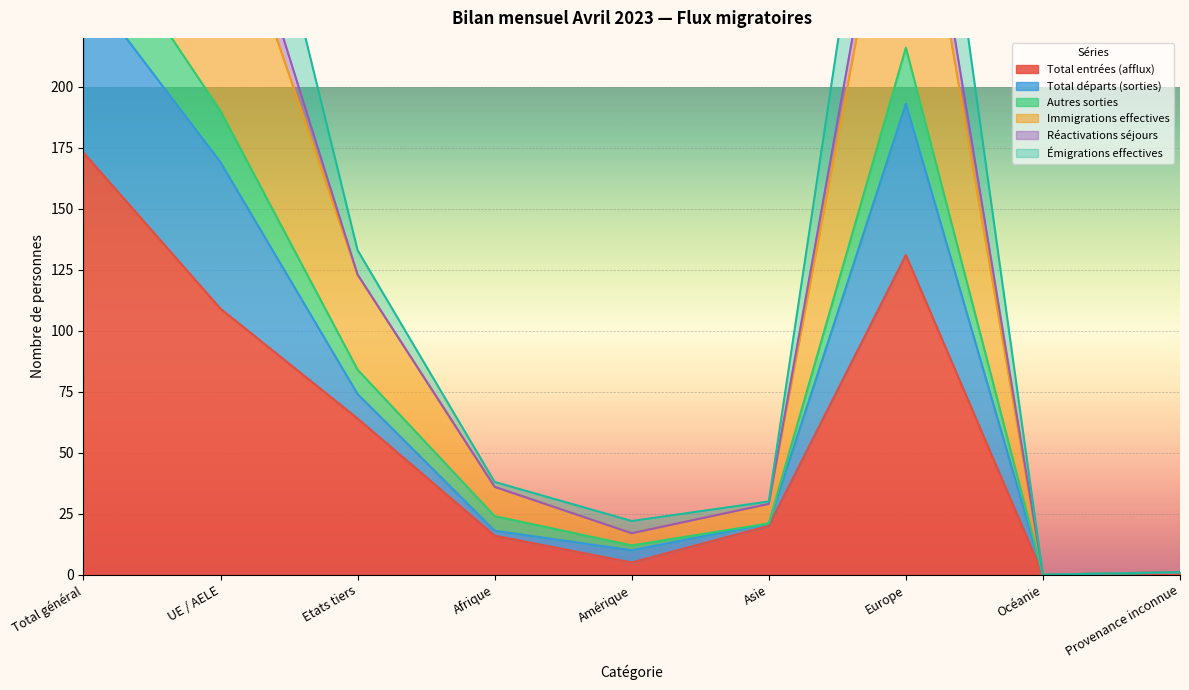

What is the highest value of the Total entrées (afflux) series?

173